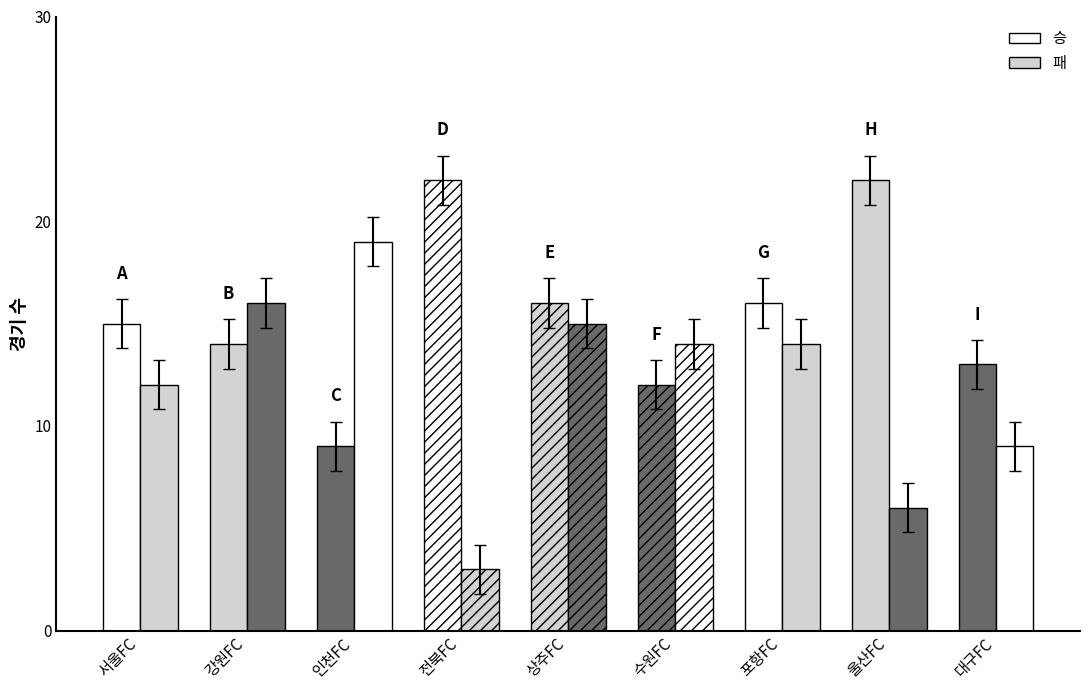

Which category has the highest value in the 패 series?

인천FC